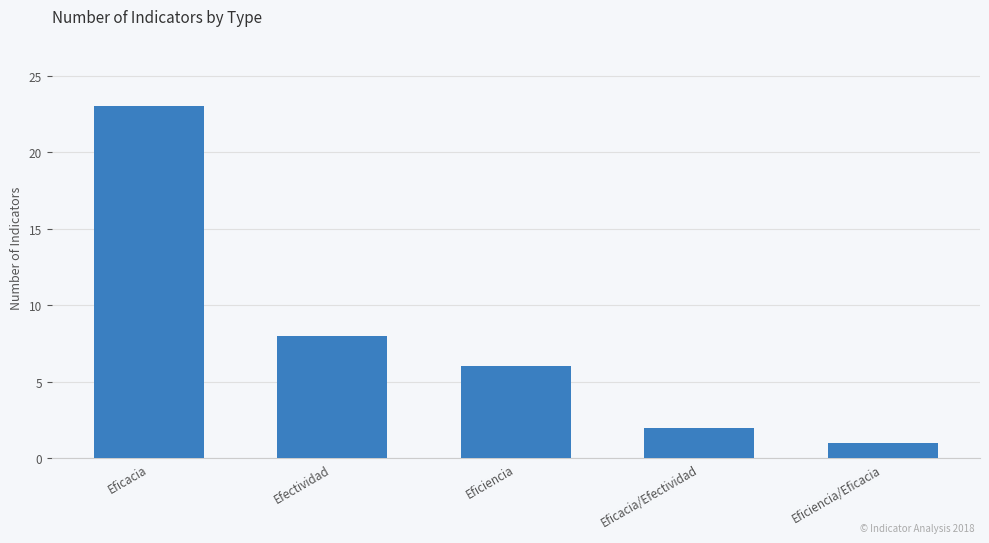

At which category does the chart reach its peak across all series?

Eficacia